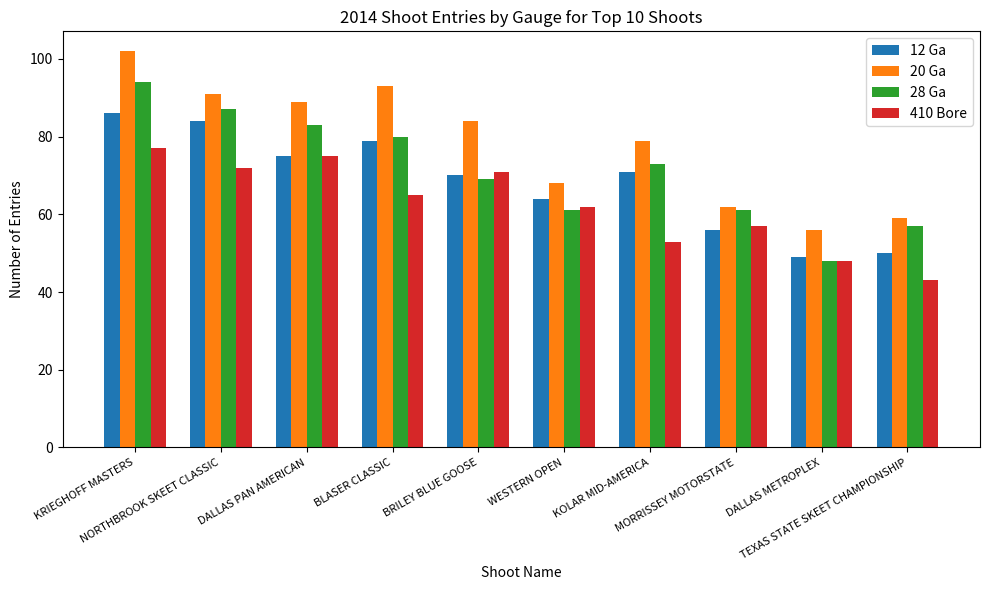

Is it true that 410 Bore equals 66 at DALLAS METROPLEX?

False